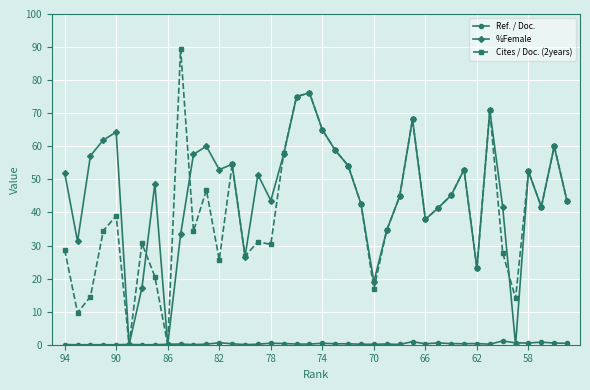

What is the highest value of the %Female series?

76.2